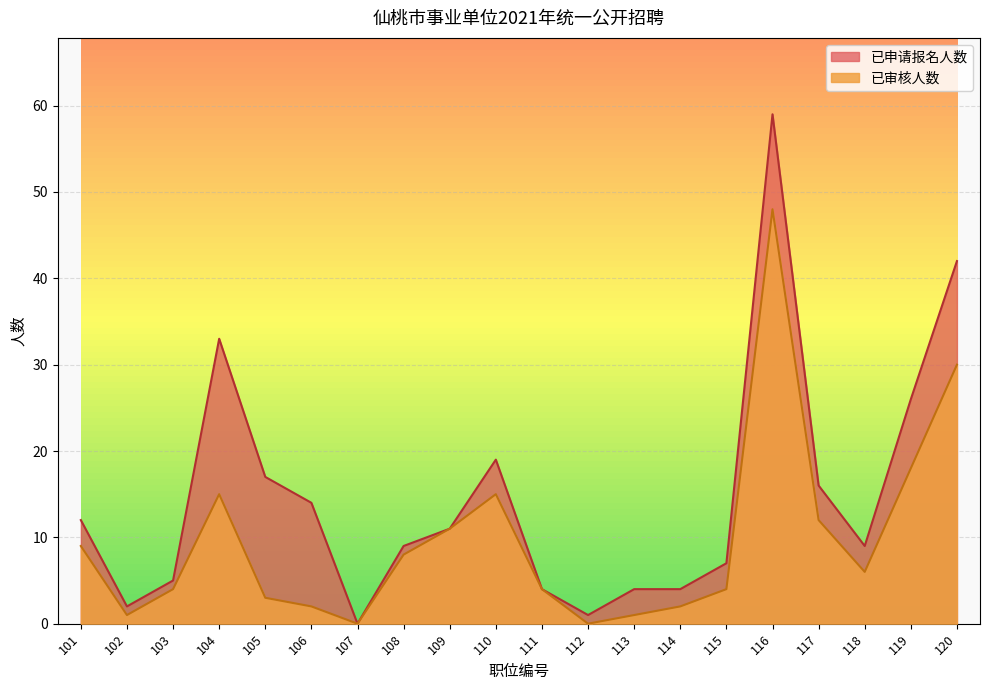

What is the difference between the second highest and second lowest values in the 已申请报名人数 series?

41